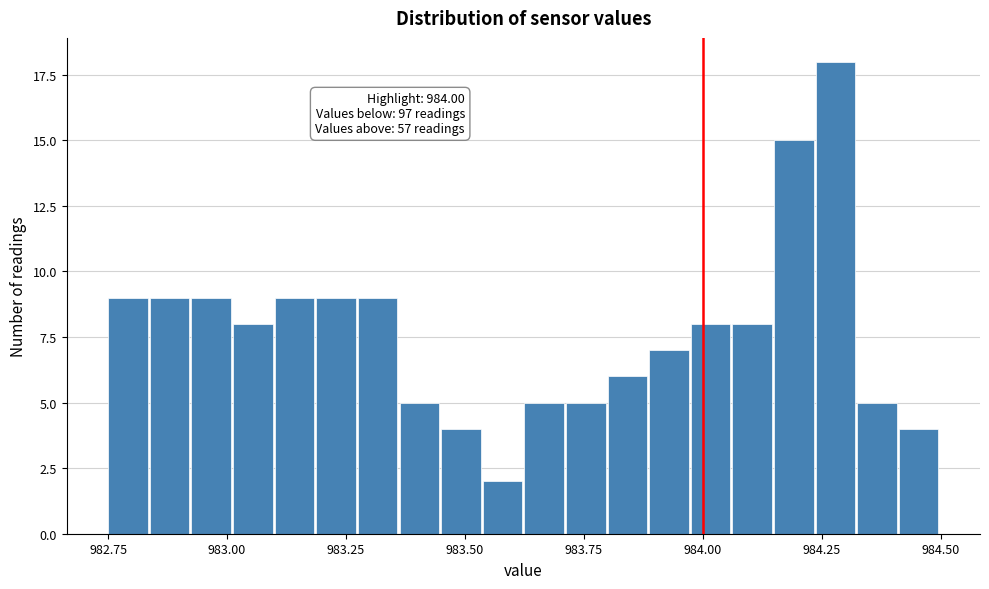

Read against the x-axis, roughly where is the centre of the tallest bar?

984.30